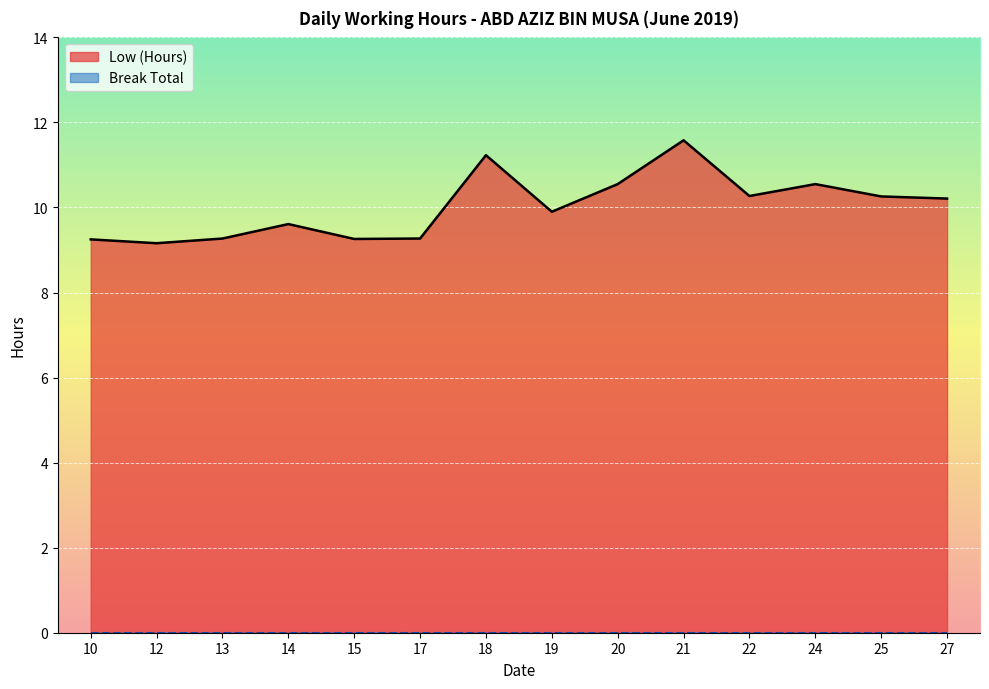

Reading left to right, what are all the values shown in this chart?

10=9.2	12=9.2	13=9.3	14=9.6	15=9.3	17=9.3	18=11.2	19=9.9	20=10.6	21=11.6	22=10.3	24=10.6	25=10.3	27=10.2